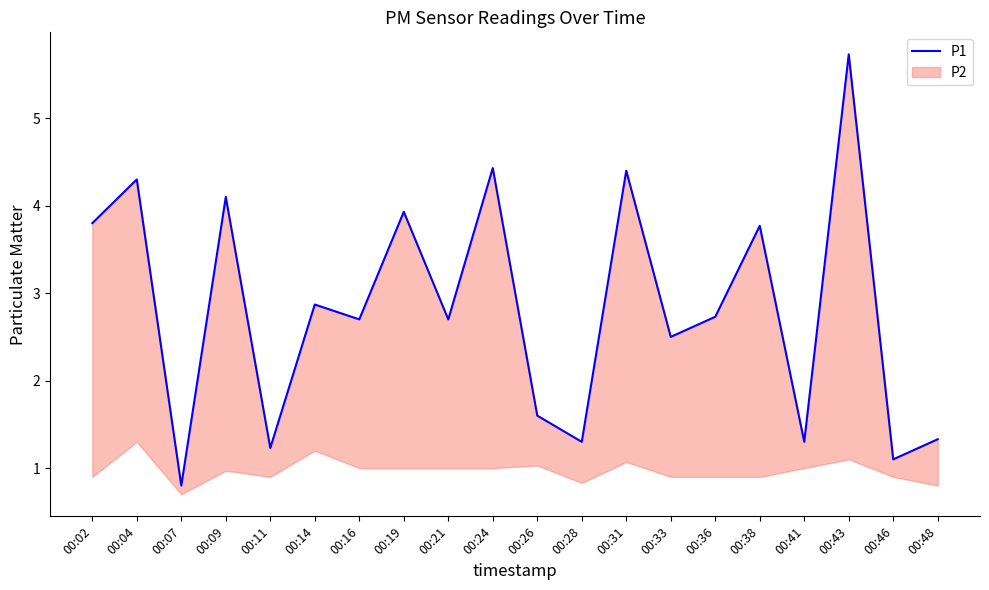

Reading right to left, transcribe all the data shown in this chart.

1.3	1.1	5.7	1.3	3.8	2.7	2.5	4.4	1.3	1.6	4.4	2.7	3.9	2.7	2.9	1.2	4.1	0.8	4.3	3.8